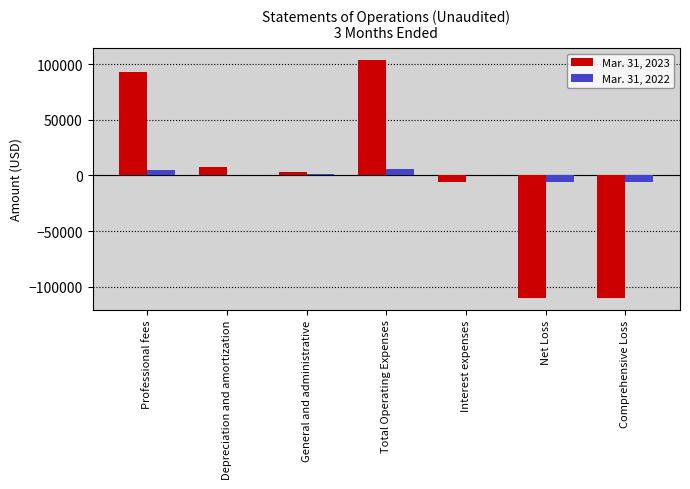

Which series changed the most between Total Operating Expenses and Net Loss?

Mar. 31, 2023